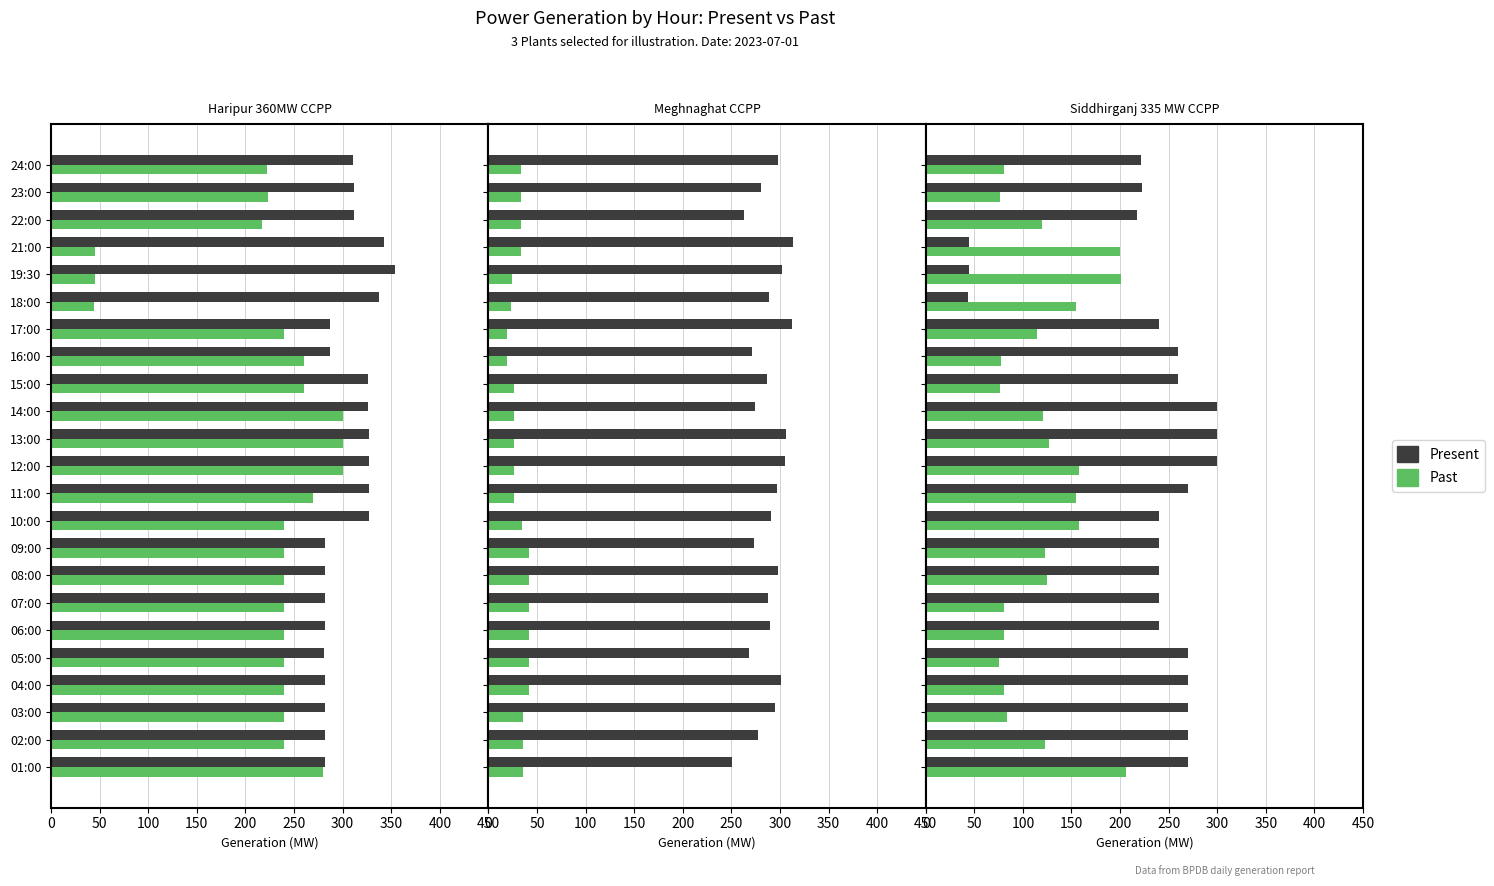

List the series in order of their peak value, highest first.

Present, Past